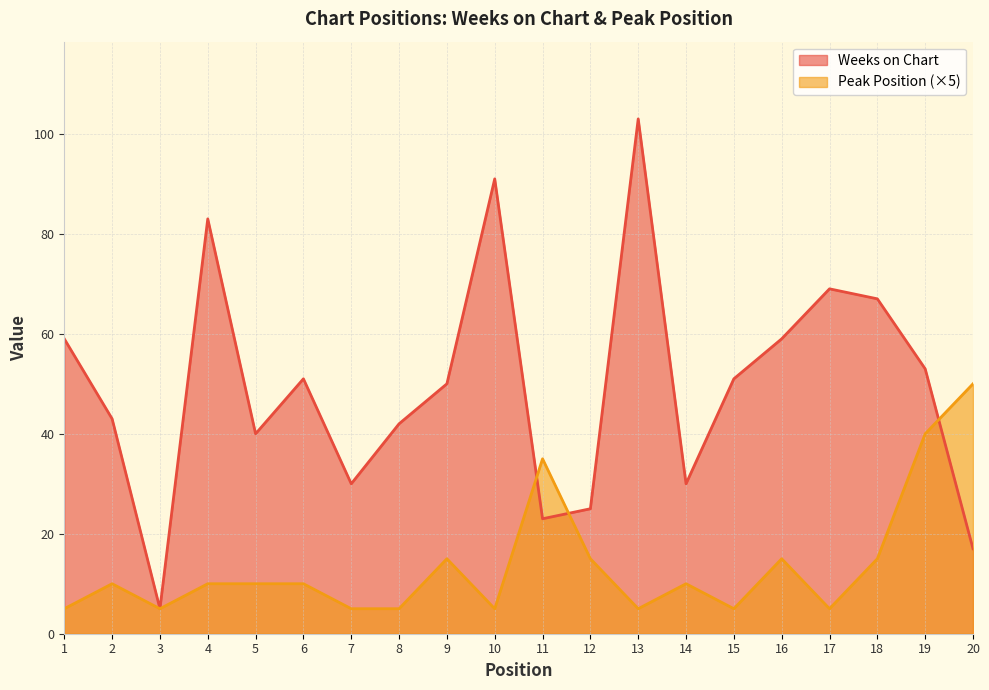

What is the maximum value shown in the chart?

103